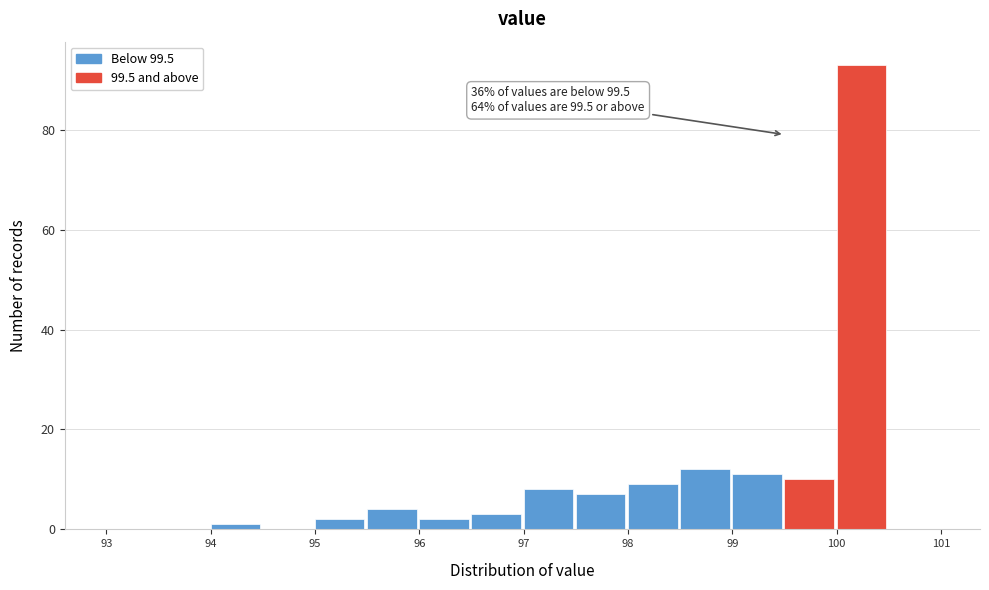

Which range on the x-axis has the tallest bar?

100.0 to 100.5